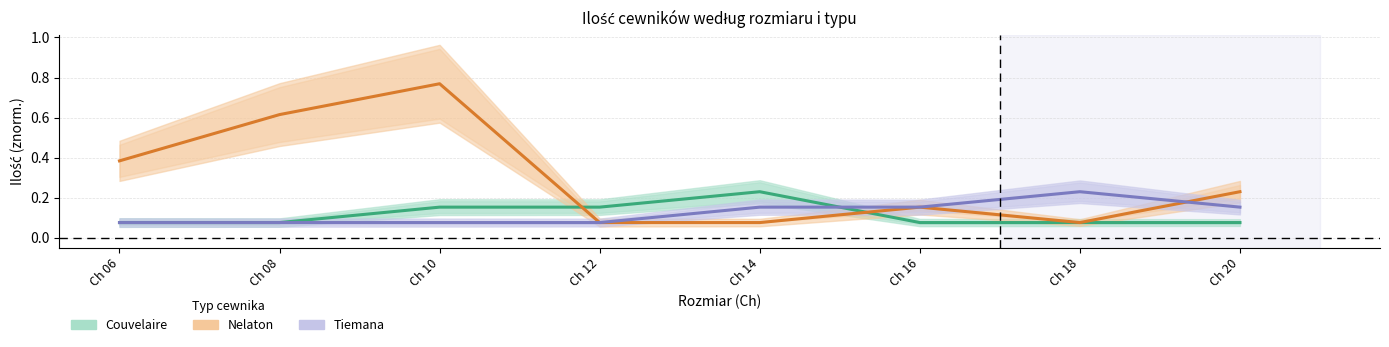

The value of Couvelaire at Ch 16 is 0.1. True or false?

True